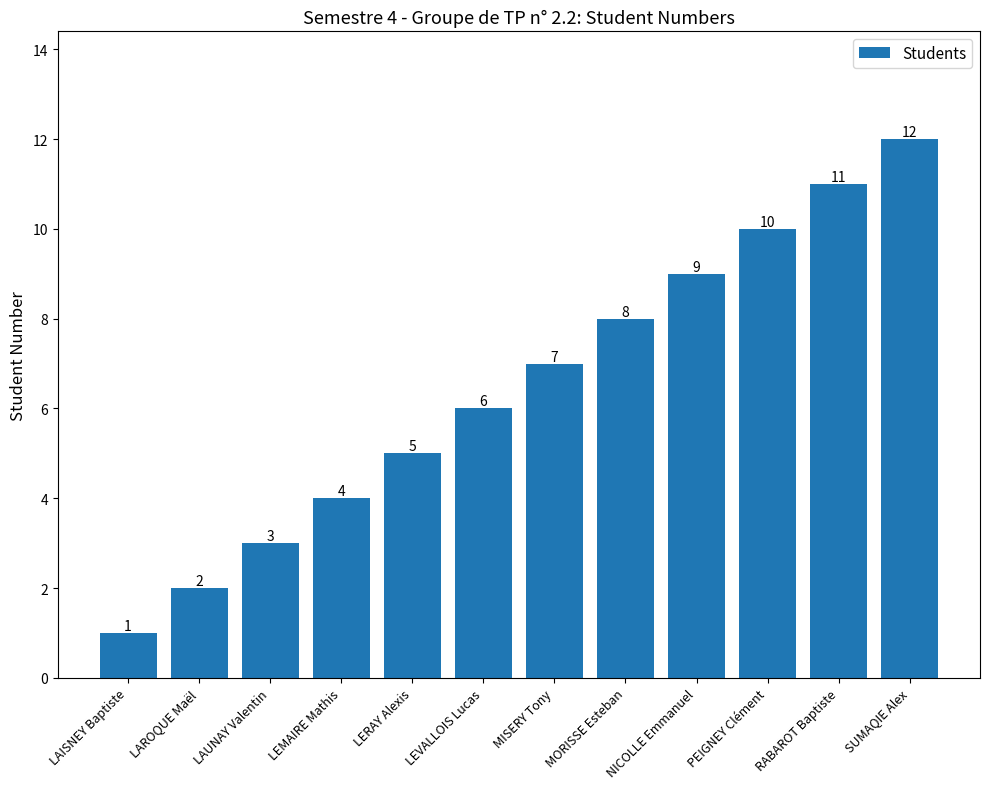

Which label corresponds to the smallest value in the chart?

LAISNEY Baptiste